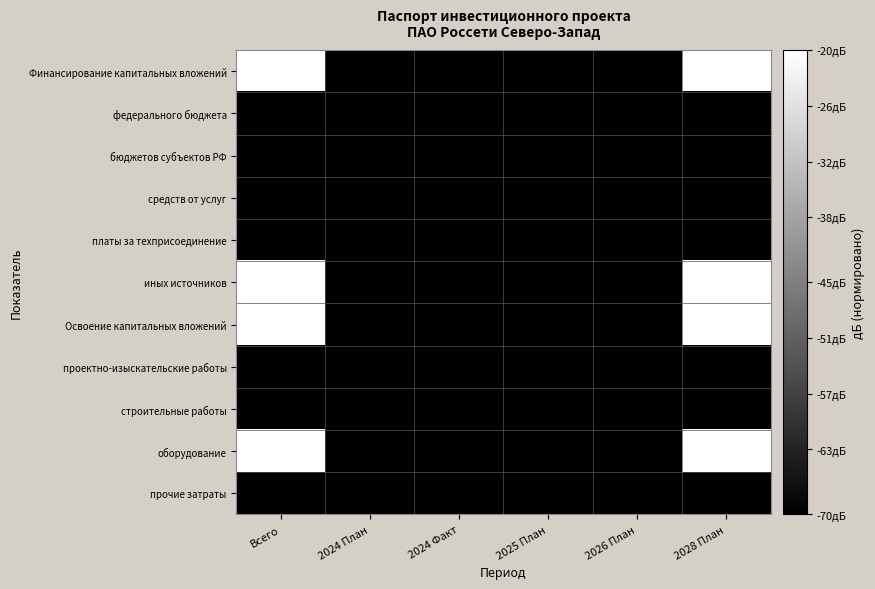

Which category has the lowest value across all series?

2024 План